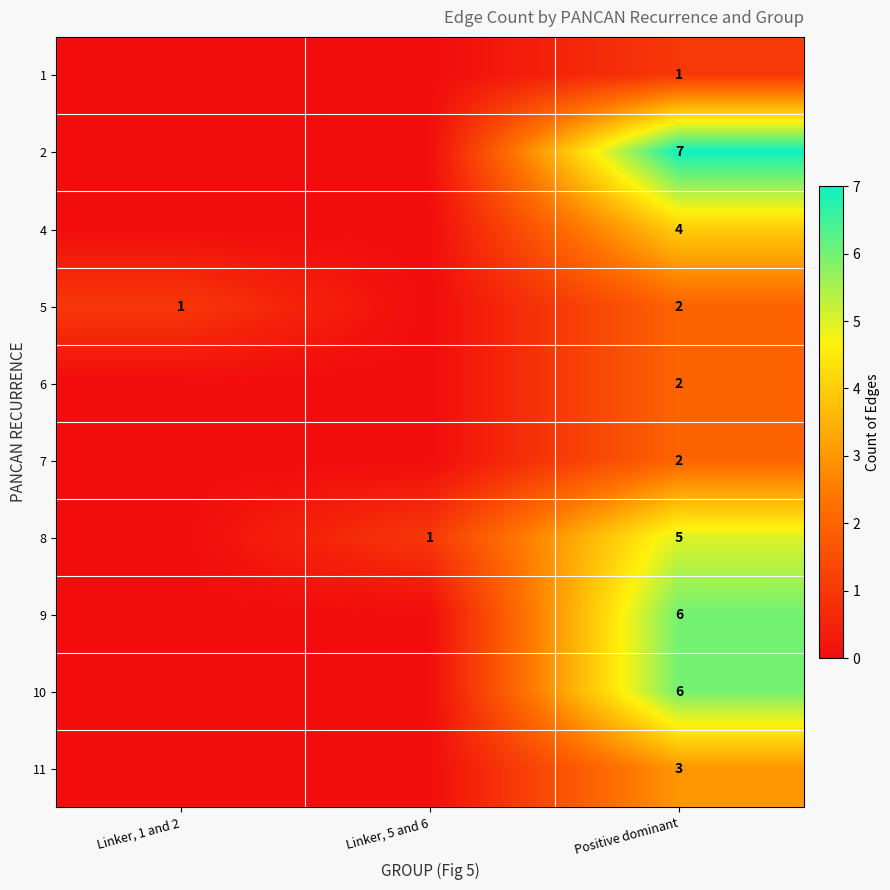

What is the total value across all series at Positive dominant?

38